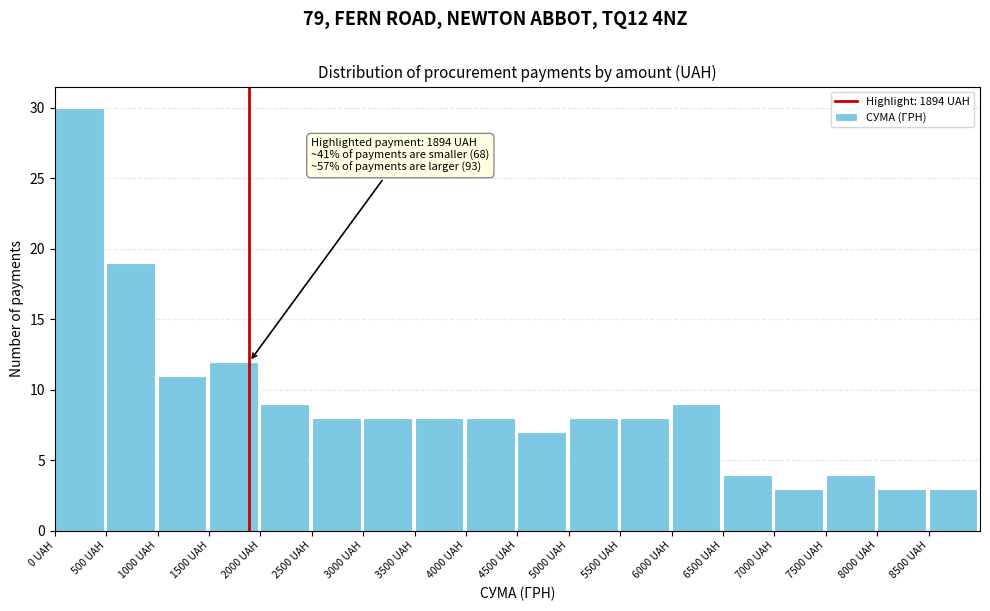

Over which range of the x-axis is the bar tallest?

0 to 500